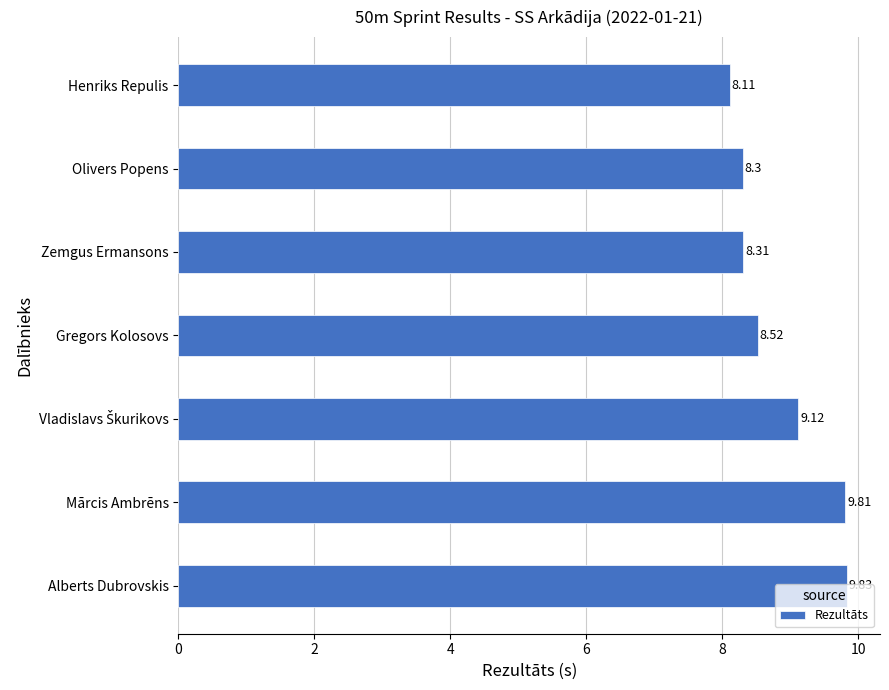

Where is the data nearest to the value 8?

Henriks Repulis